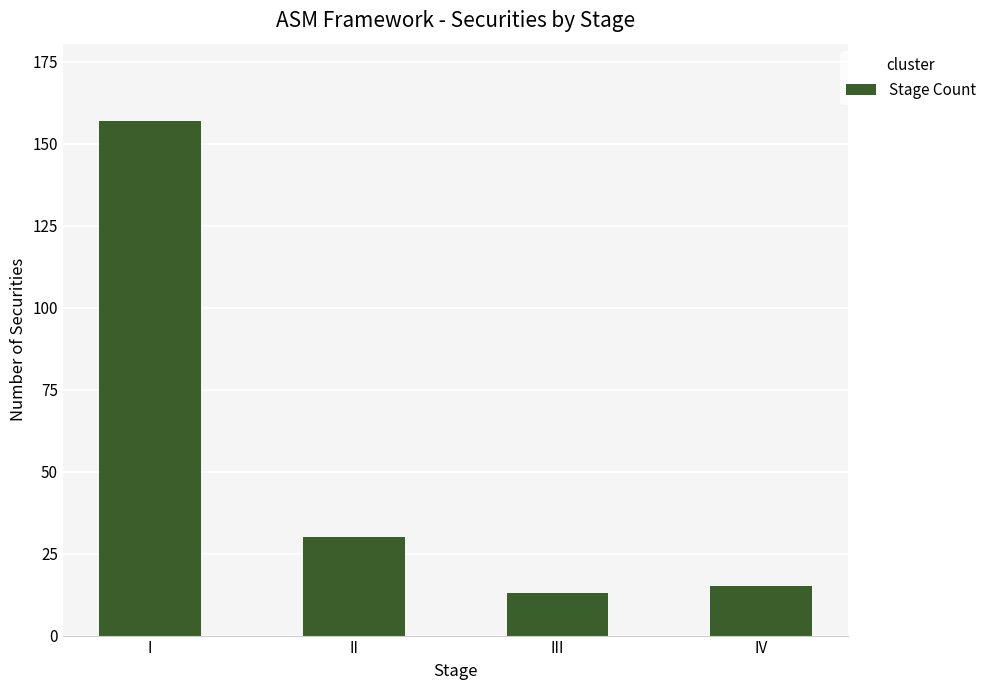

The value at IV is 9. True or false?

False